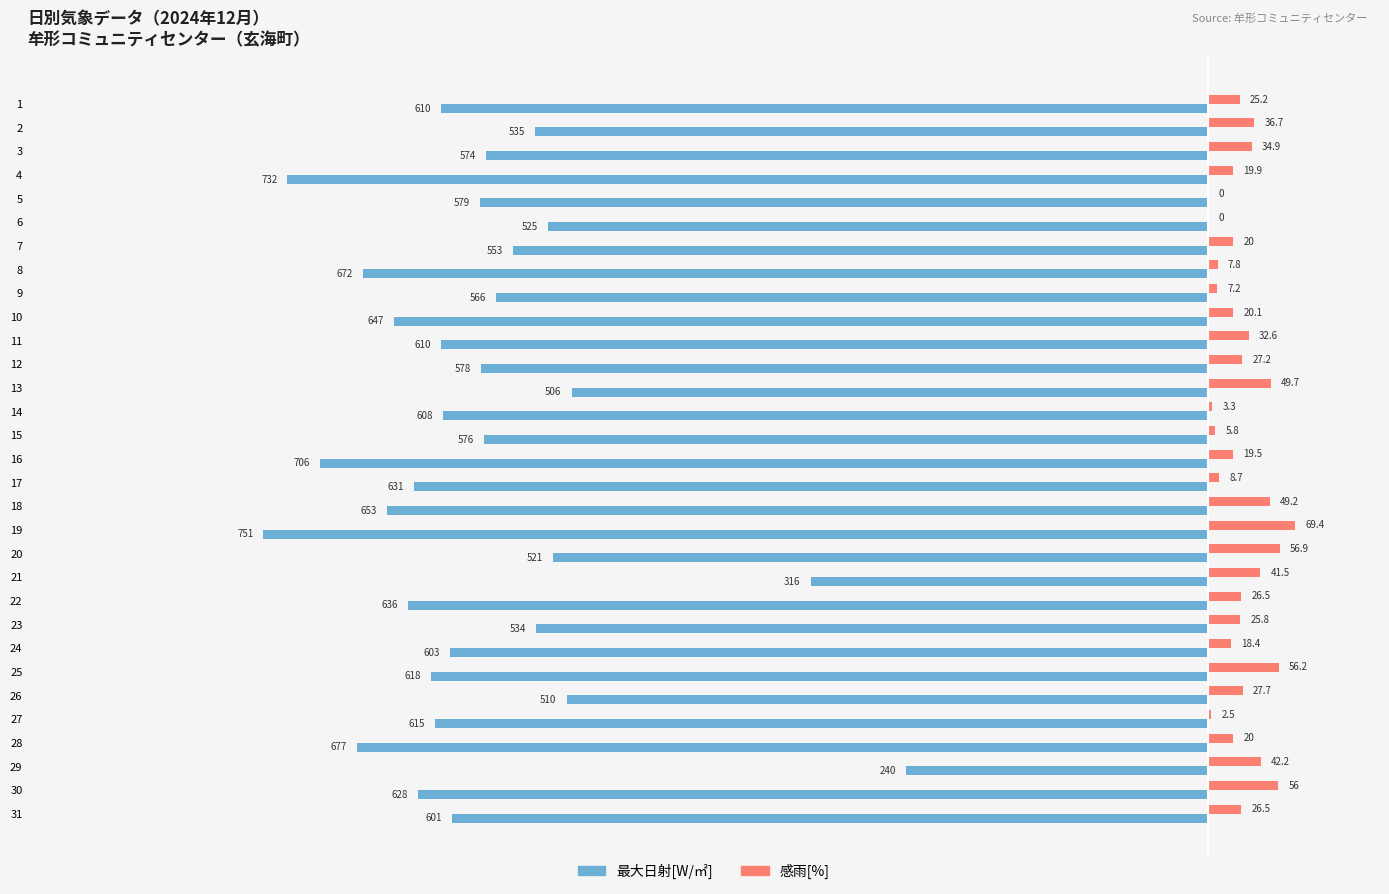

Which series changed the most between 12 and 17?

最大日射[W/㎡]